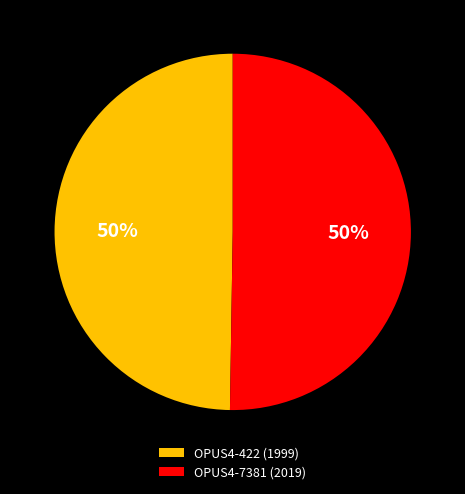

What is the ratio of the value at OPUS4-7381 (2019) to the value at OPUS4-422 (1999)?

1.0